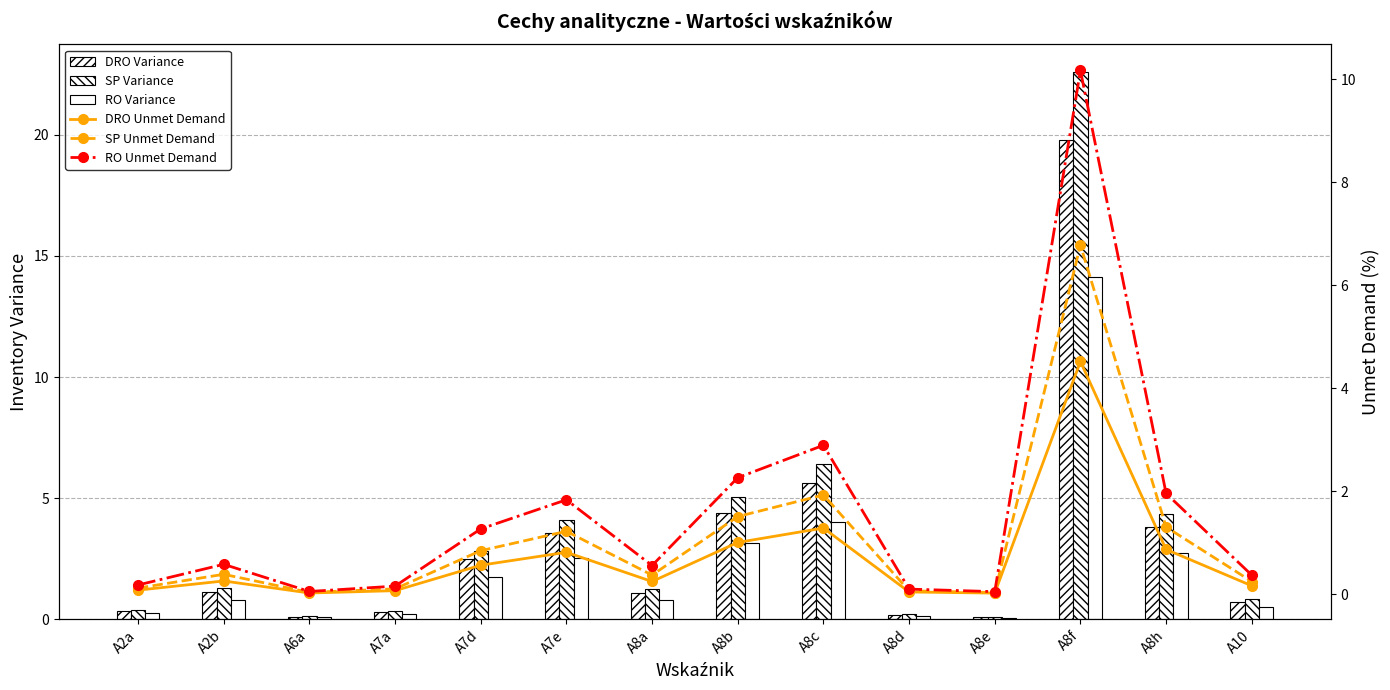

The value of SP Variance at A6a is 0.1. True or false?

True